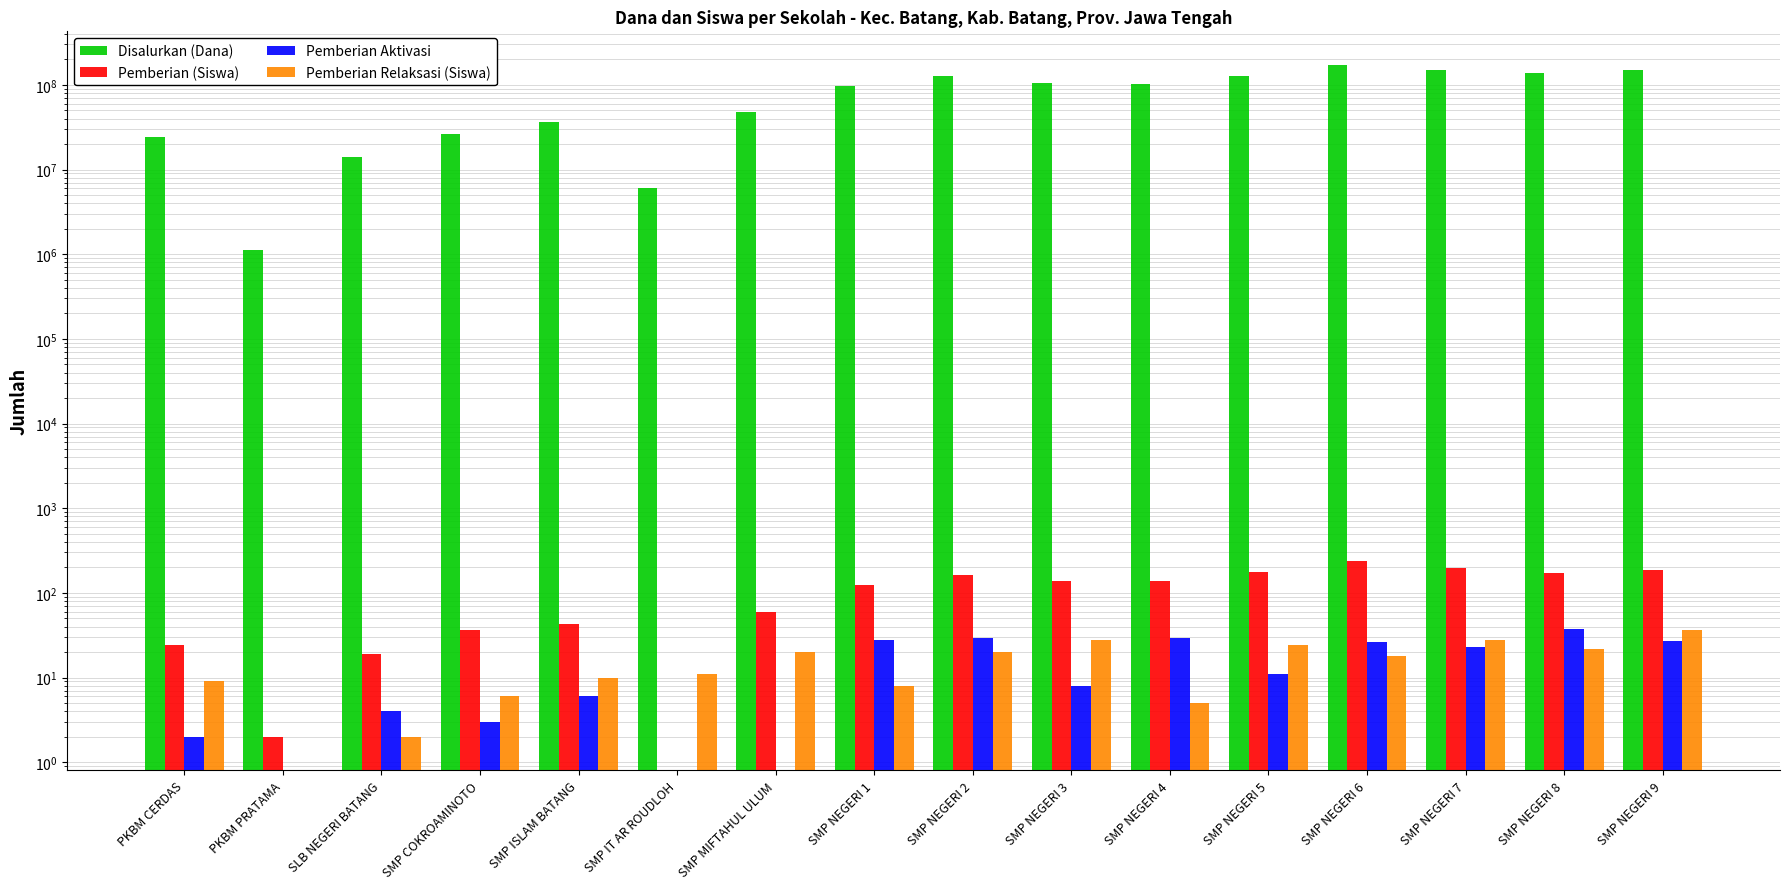

What value does the Pemberian Relaksasi (Siswa) series have at SMP COKROAMINOTO?

6